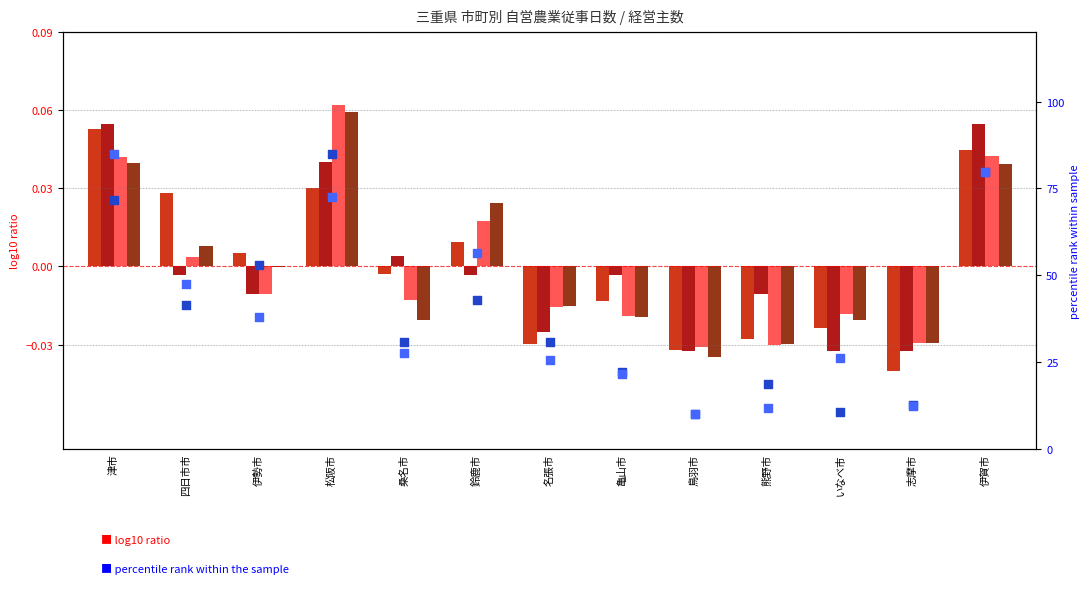

Which series contains the highest Y value?

男_計(col_10)